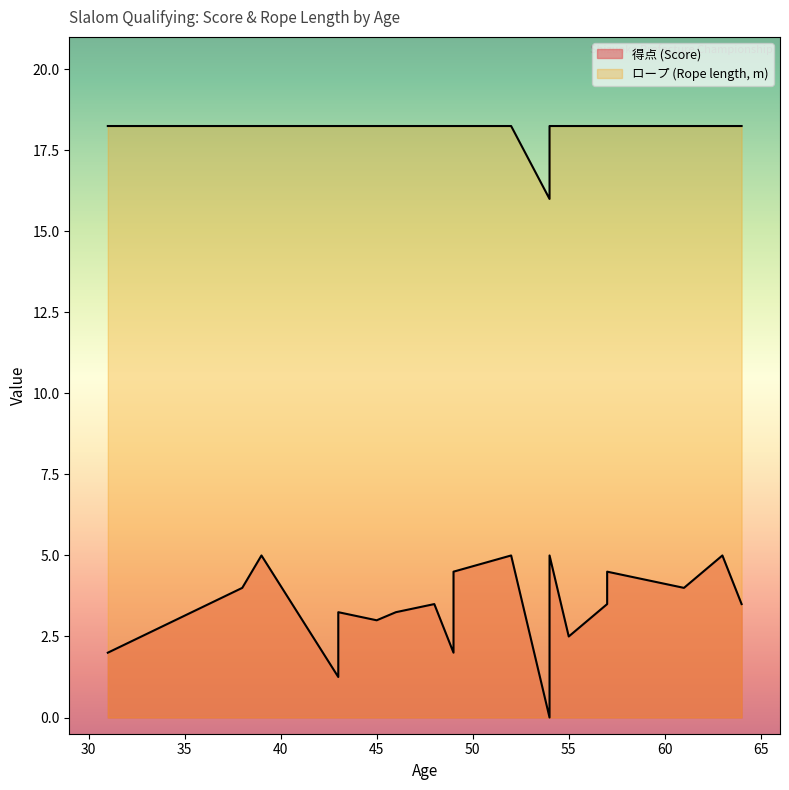

Count the ロープ (Rope) values in the range 18 to 19.

21